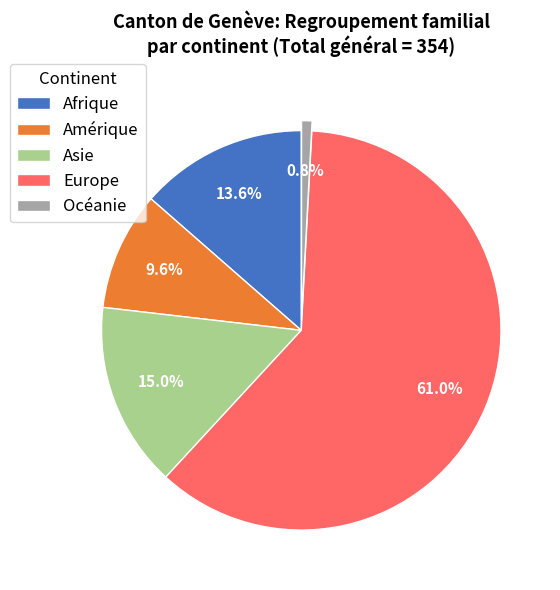

Is there any slice that represents more than half of the pie?

Yes